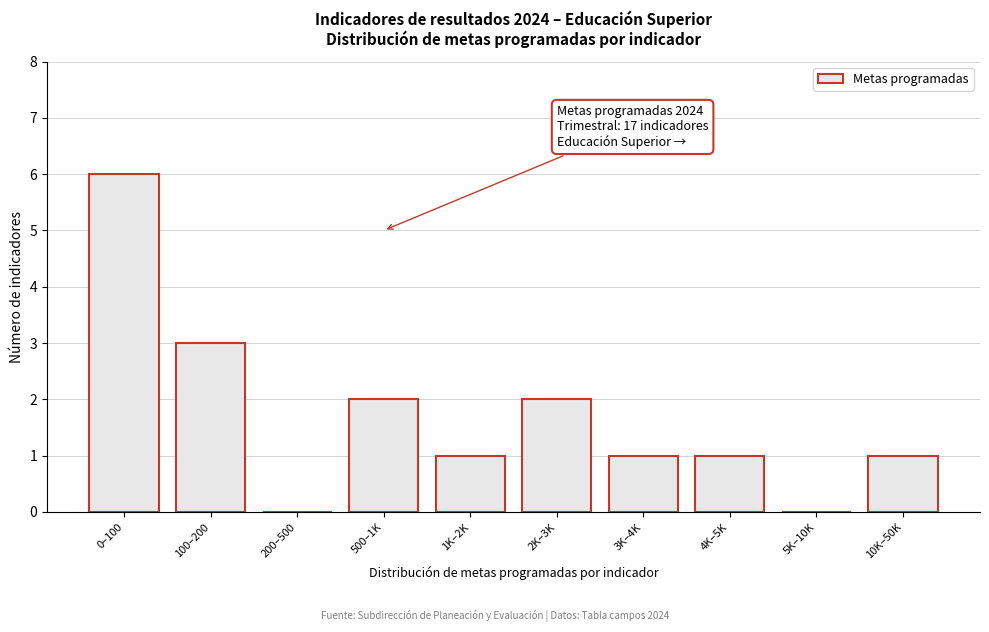

Reading left to right, what are all the values shown in this chart?

0–100=6	100–200=3	200–500=0	500–1K=2	1K–2K=1	2K–3K=2	3K–4K=1	4K–5K=1	5K–10K=0	10K–50K=1